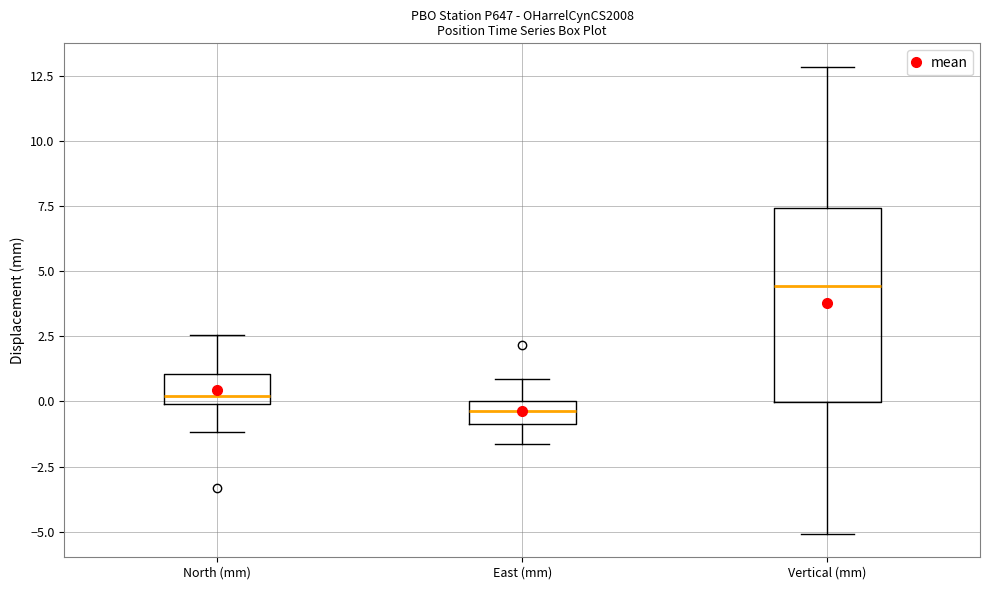

Where does the median line of the box for East (mm) sit on the y-axis? The values are not printed on the chart, so give them approximately, as read against the axis.

-0.5